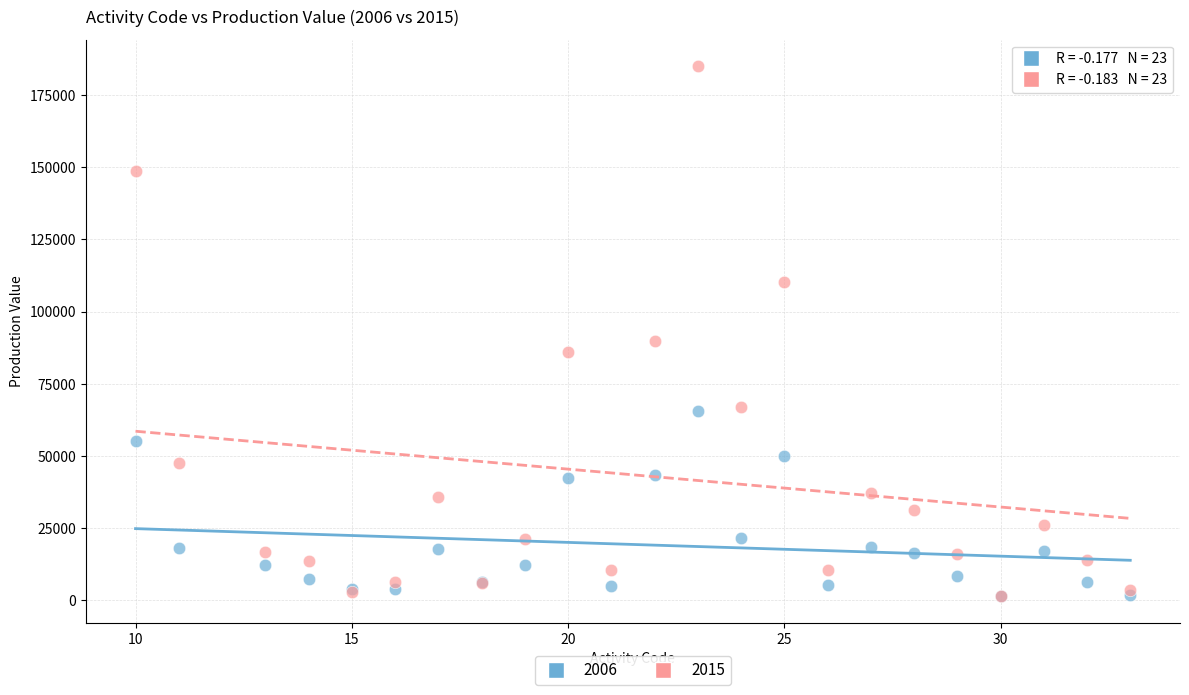

What are all the series names shown in the legend?

2006, 2015